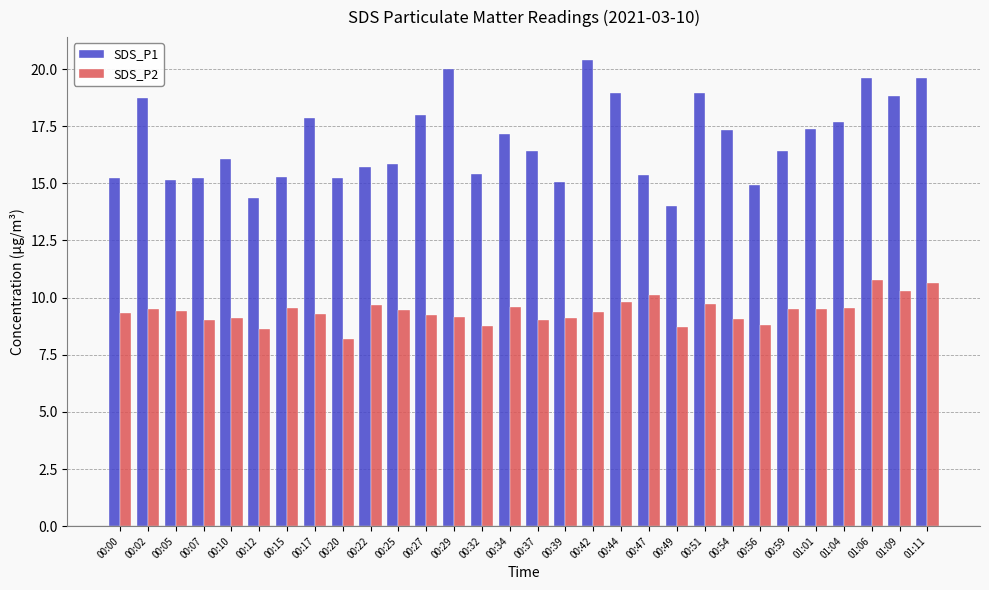

What is the sum of the SDS_P1 values at 00:51 and 01:01?

36.3